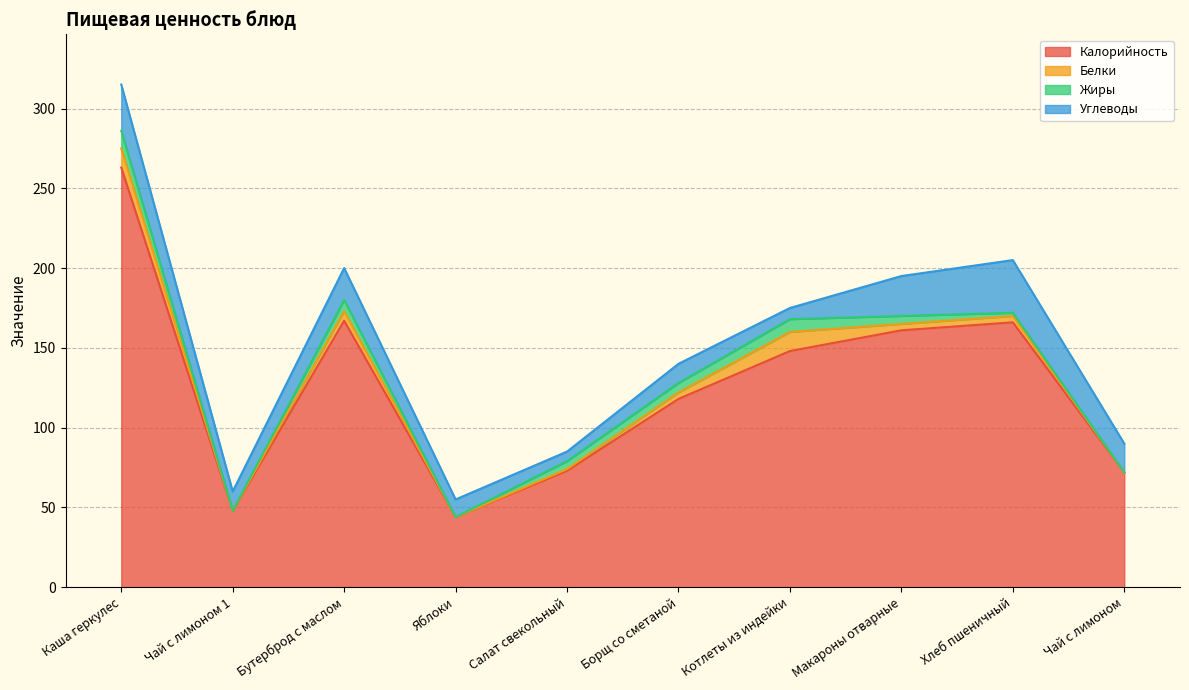

At which label does Белки reach its minimum?

Чай с лимоном 1